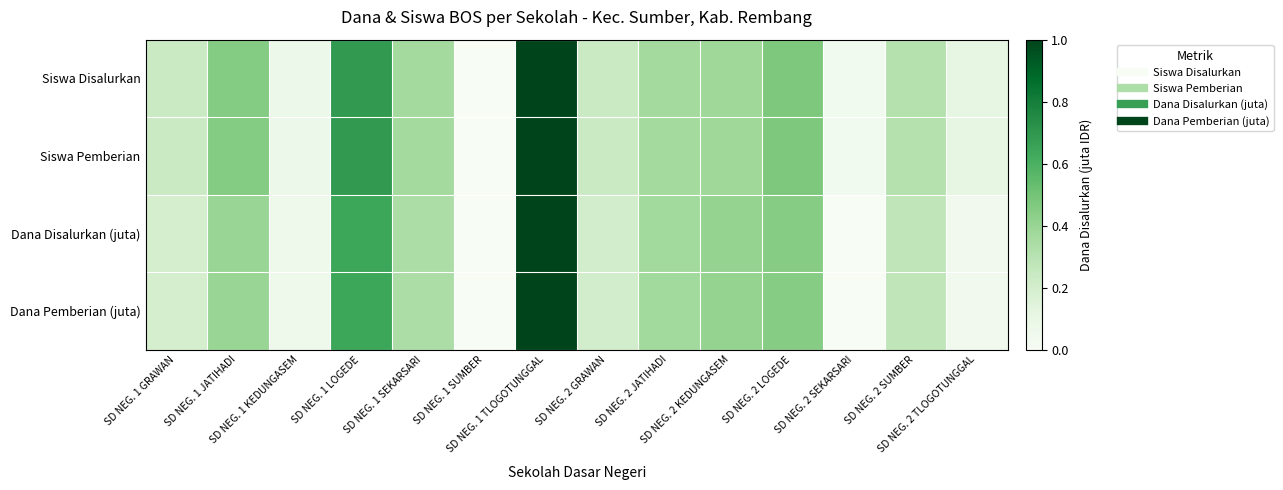

At which category is the sum across all series the highest?

SD NEG. 1 TLOGOTUNGGAL